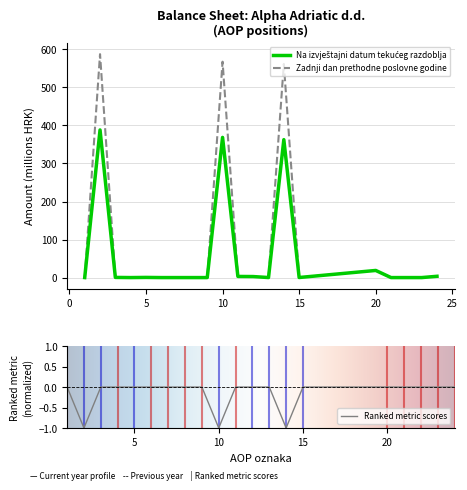

What is the maximum value for Na izvještajni datum tekućeg razdoblja?

388.2